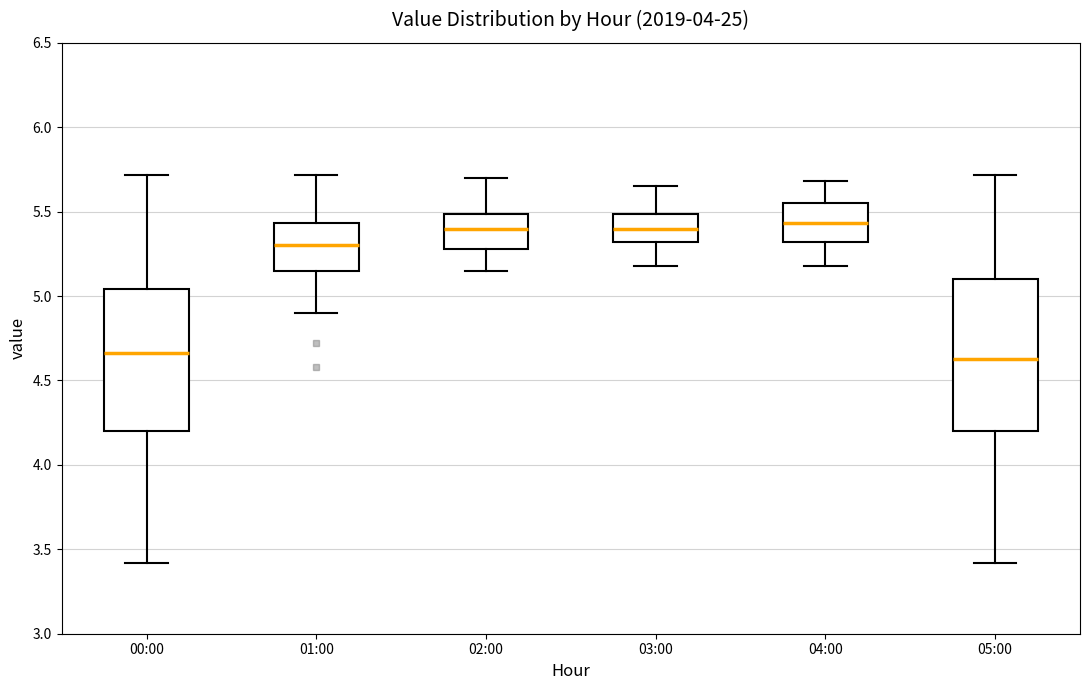

Which box is the tallest, from its lower edge to its upper edge?

05:00